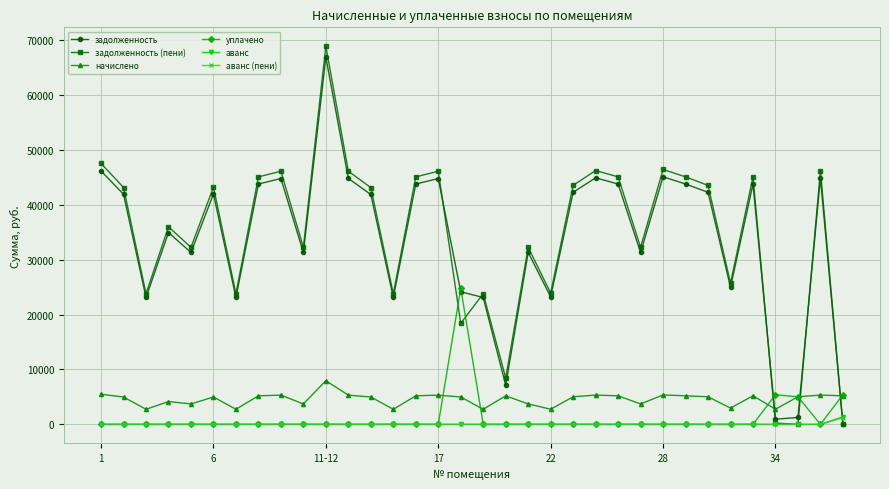

How many values in the задолженность series exceed 41890?

17